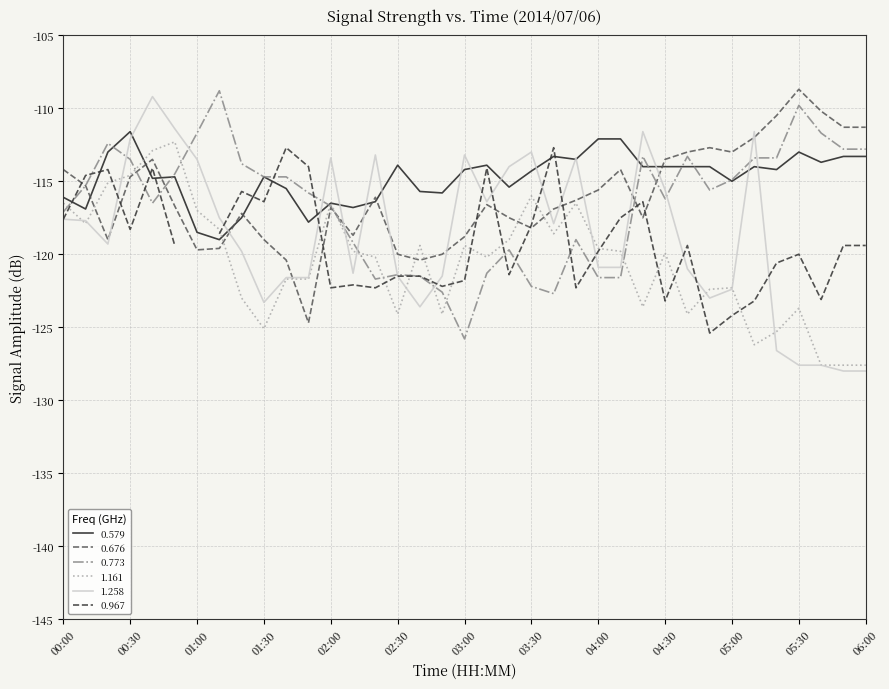

How many interior local peaks does the 0.773 series have?

8